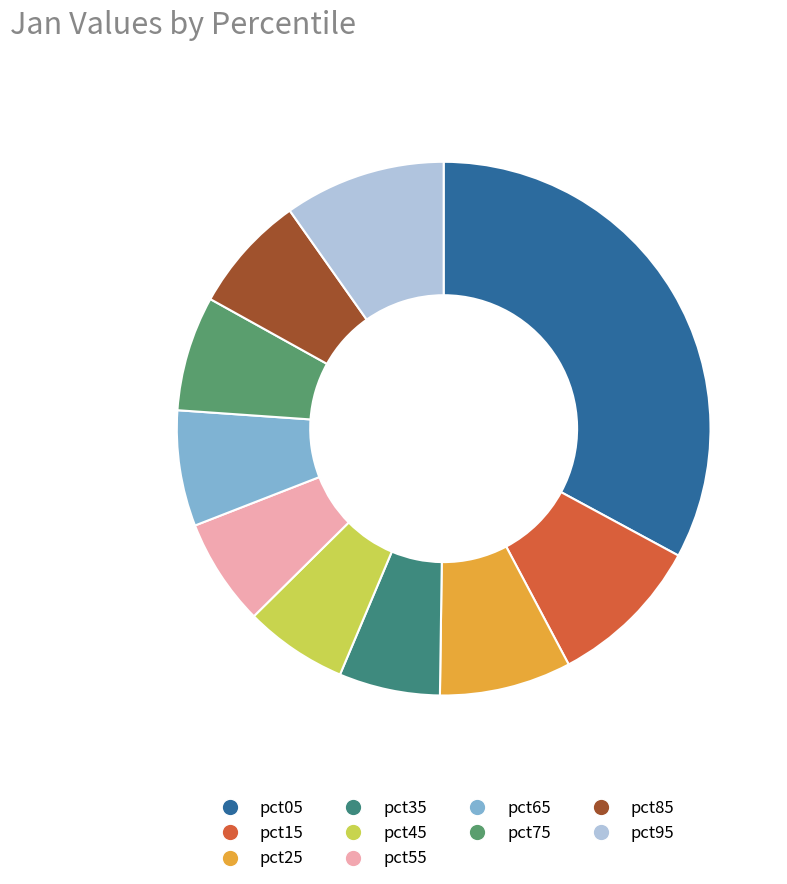

What portion of the pie excludes pct95?

90.2%